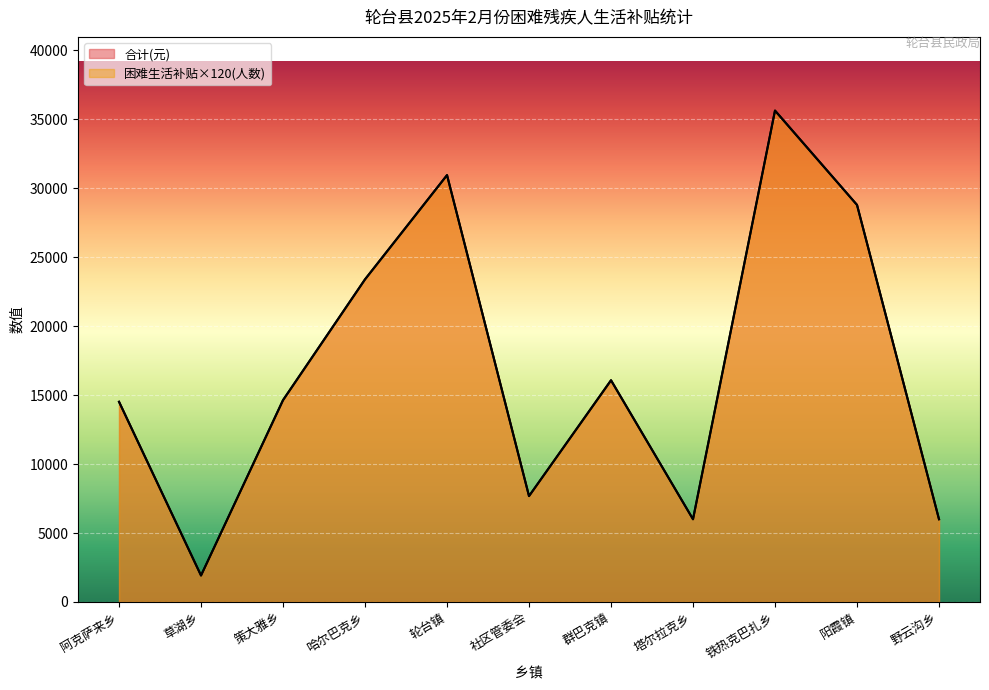

Reading left to right, what are all the values shown in this chart?

合计(元): 14520	1920	14640	23400	30960	7680	16080	6000	35640	28800	6000
困难生活补贴(人数): 14520	1920	14640	23400	30960	7680	16080	6000	35640	28800	6000